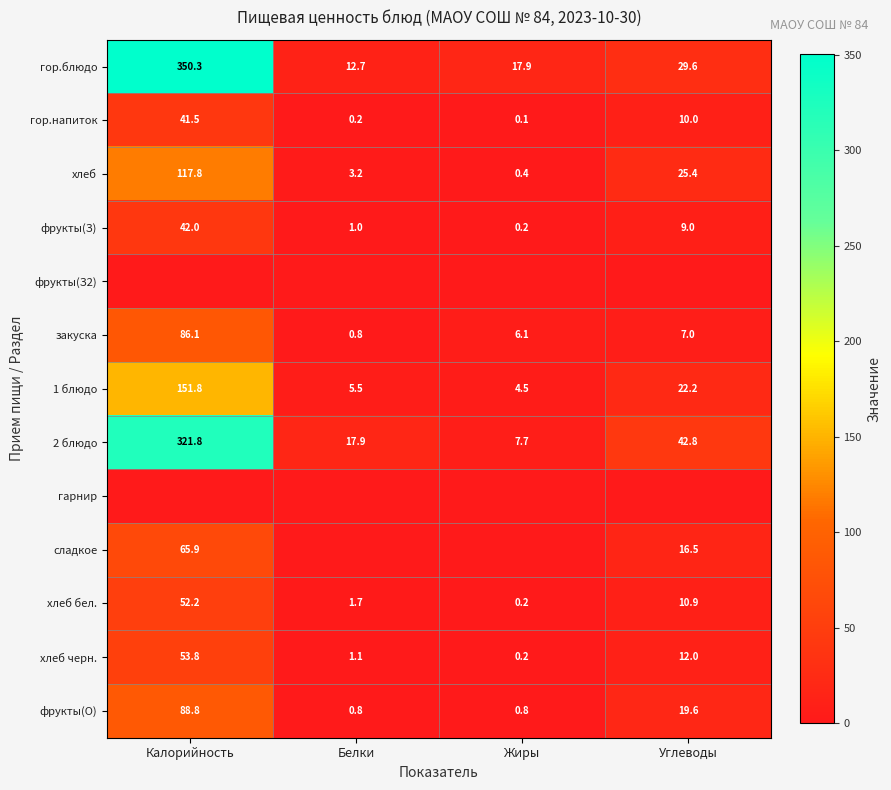

What is the sum of all фрукты(О) values?

110.0